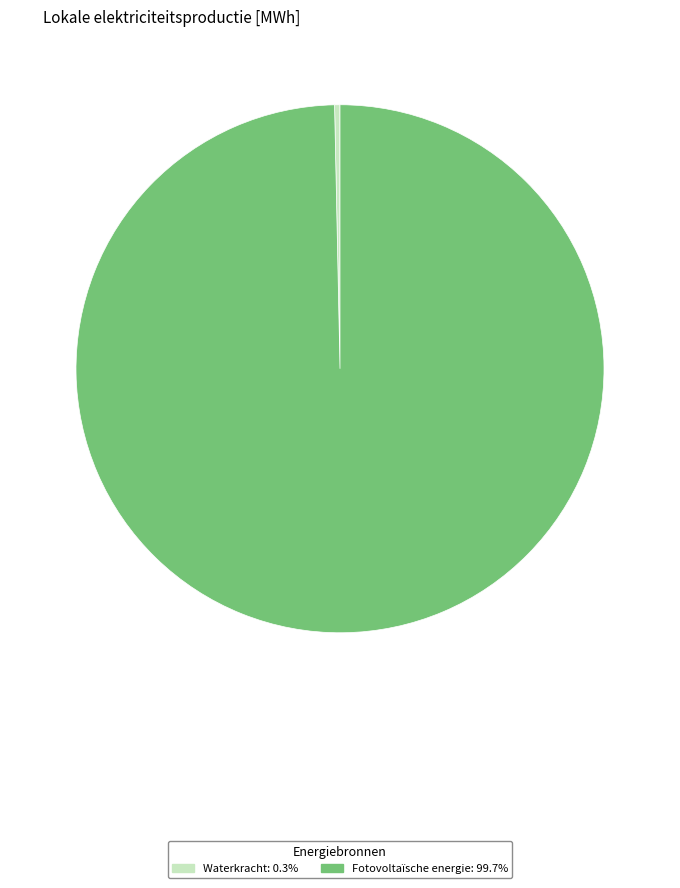

Does any single category account for the majority?

Yes